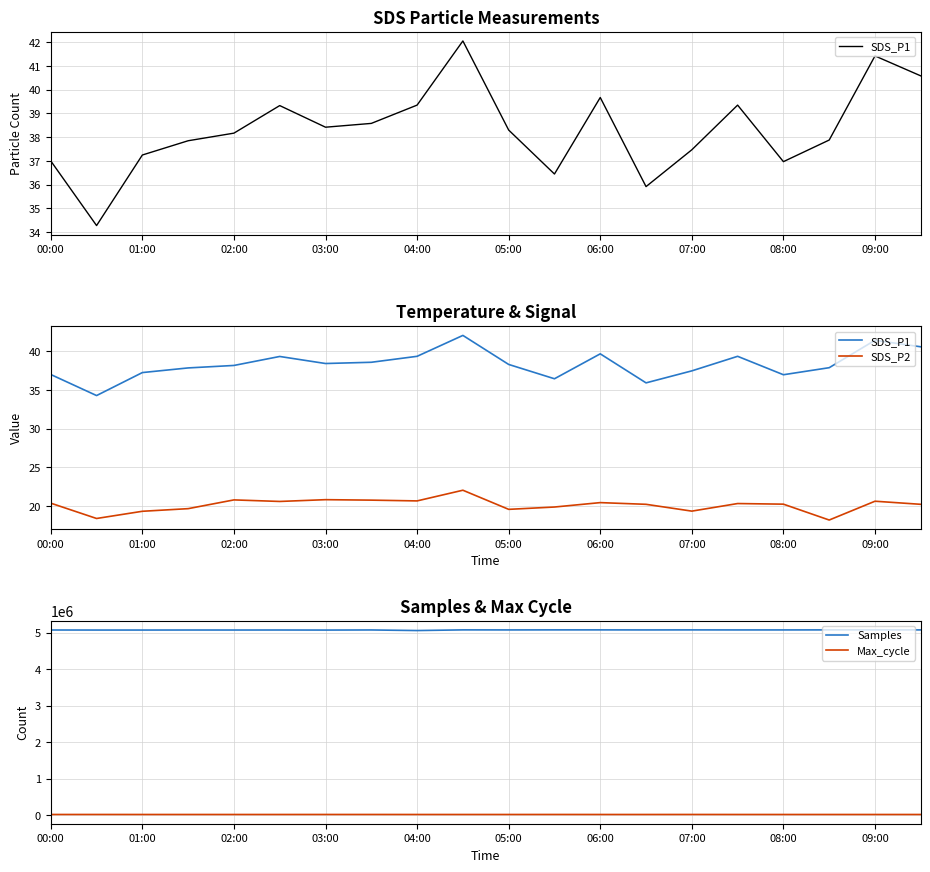

True or false: Max_cycle has a value of 20031 at 06:00.

True